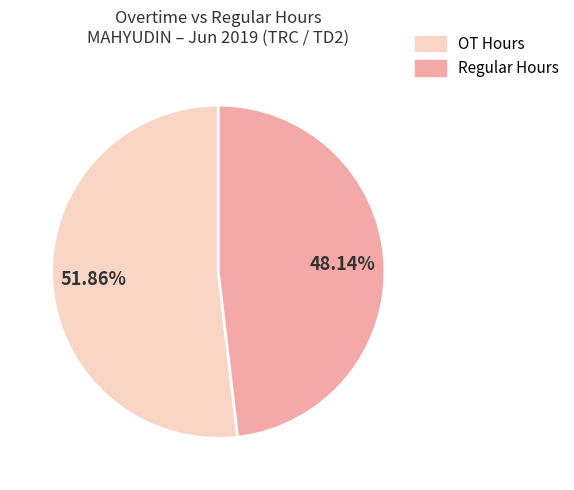

Rank the categories by value from lowest to highest.

Regular Hours, OT Hours